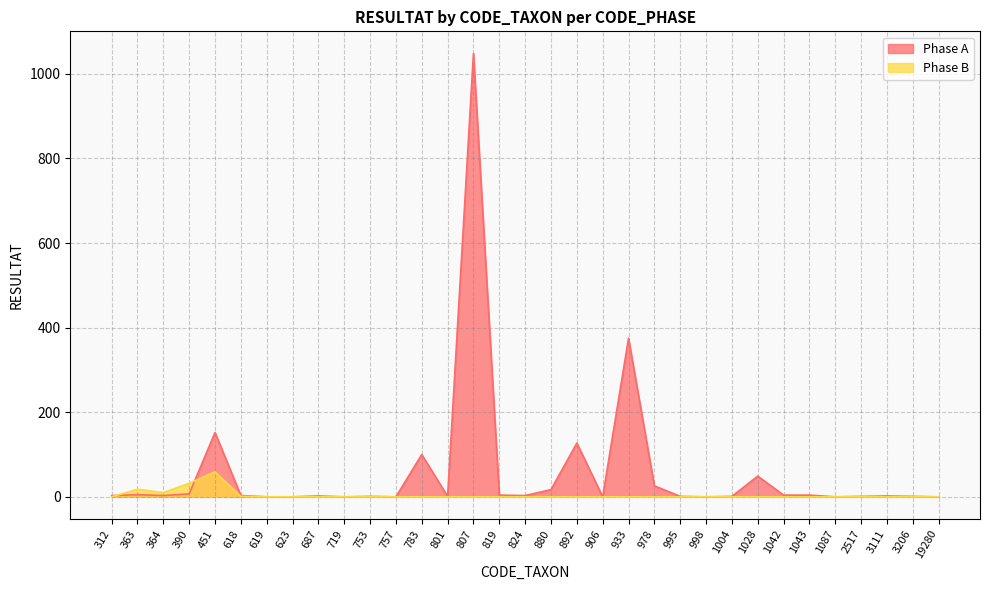

Does the chart have visible grid lines?

Yes